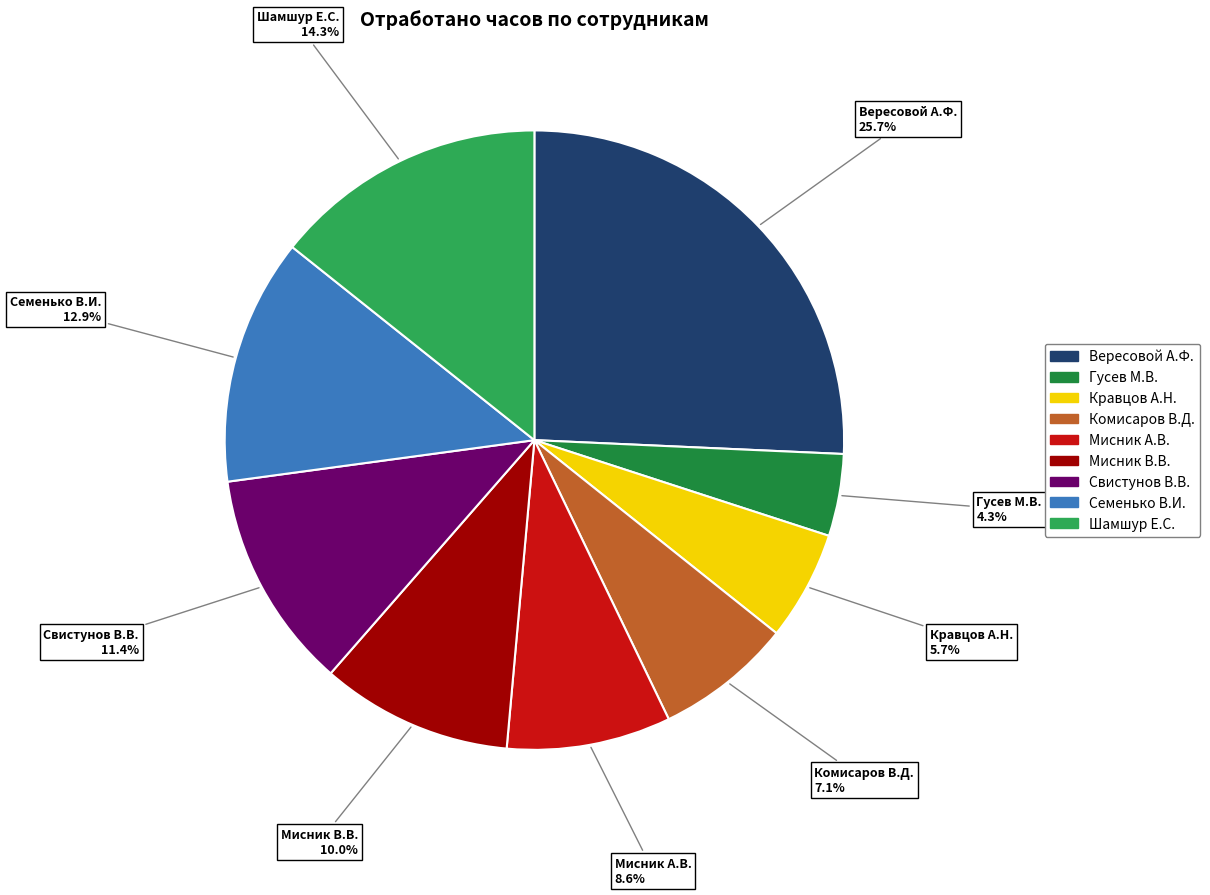

What is the smallest slice in the pie chart?

Гусев М.В.